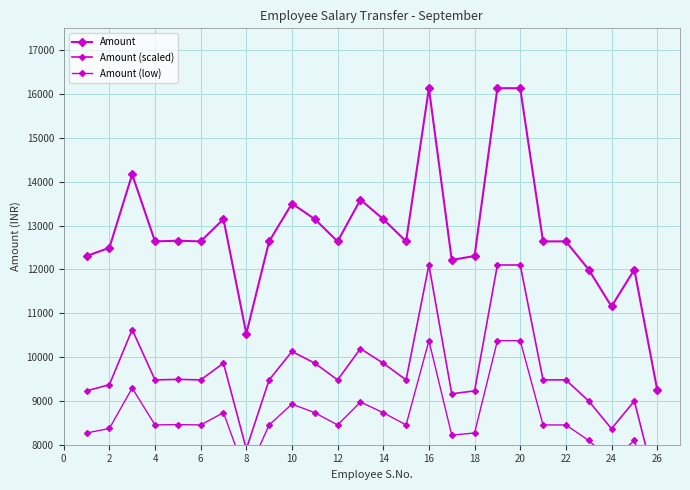

In Amount, how many points are higher than both neighbors (excluding endpoints)?

7